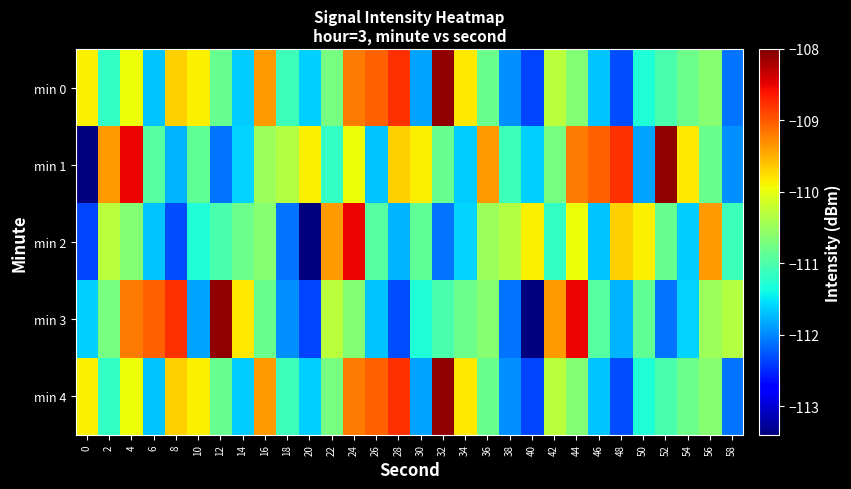

At 34, list the series in order from smallest to largest.

min 1, min 2, min 3, min 0, min 4